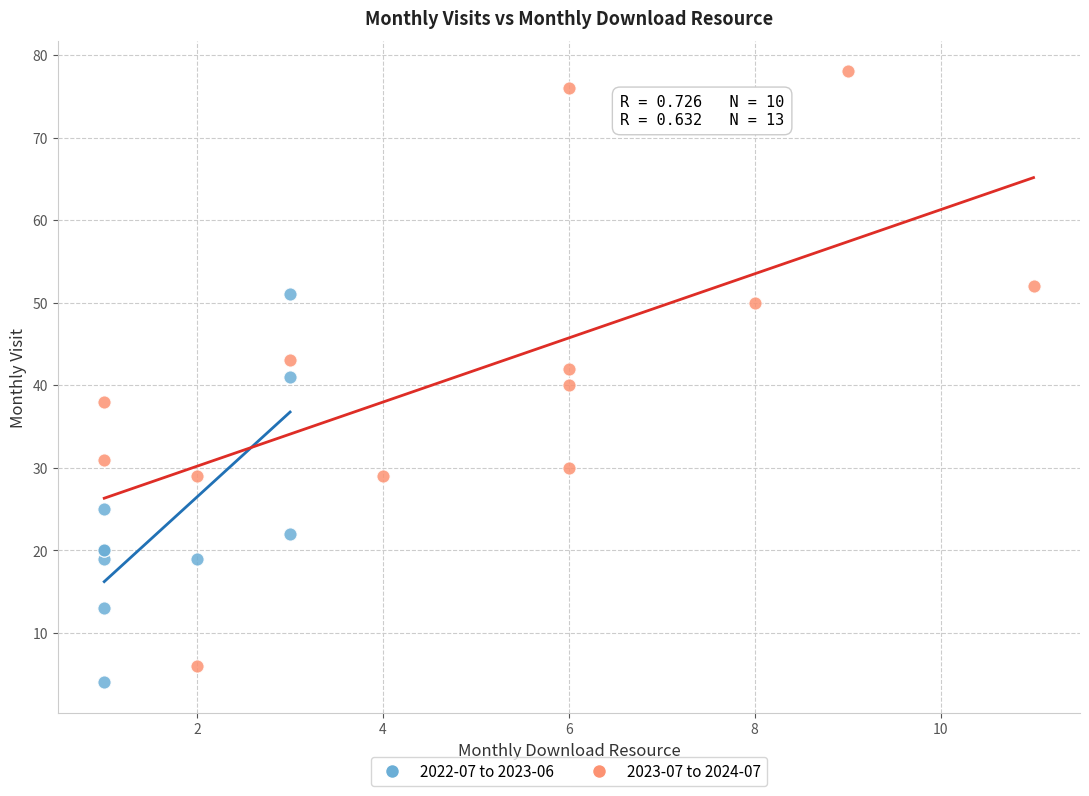

Which series contains the highest Y value?

2023-07 to 2024-07